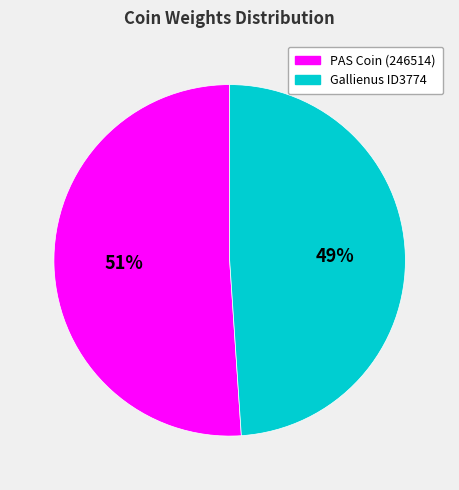

What is the smallest slice in the pie chart?

Gallienus ID3774